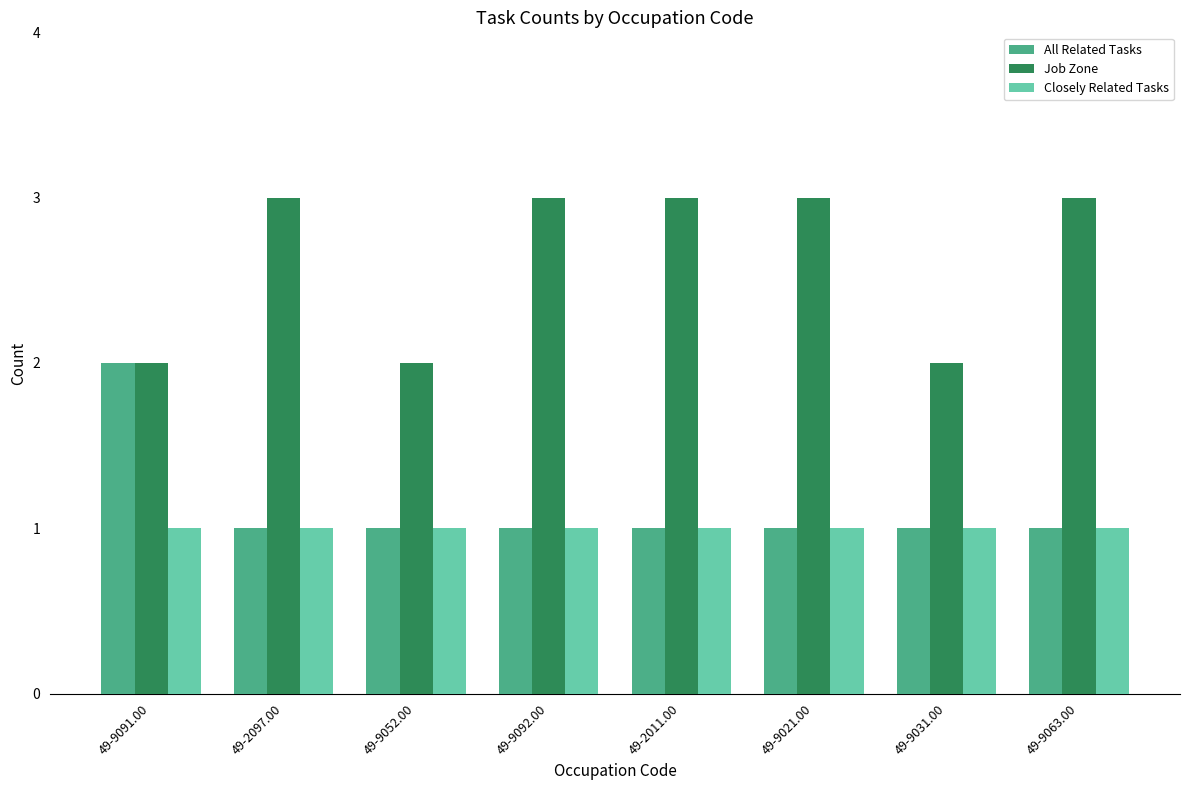

How many bars are there in each group?

3